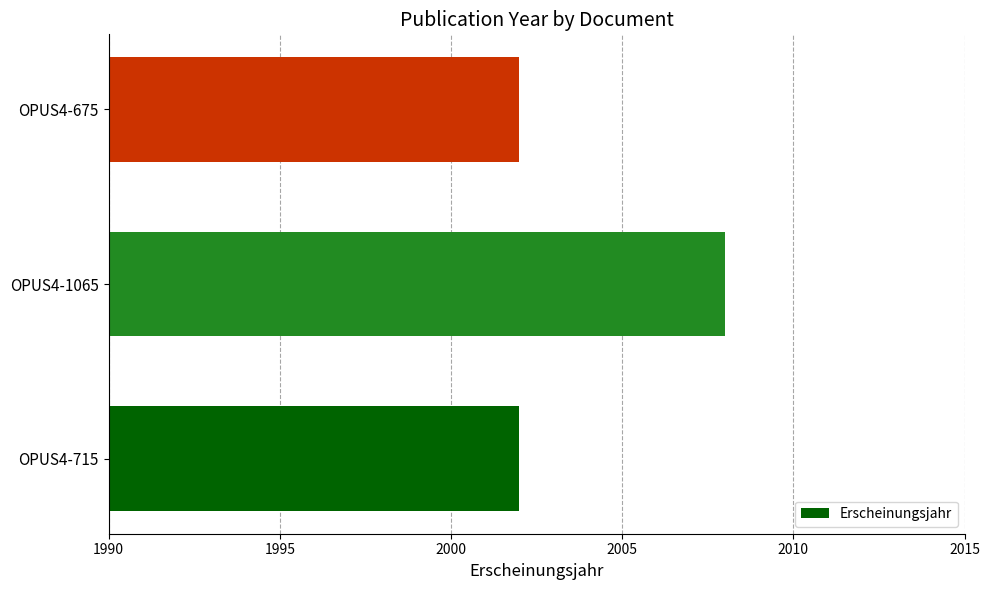

What is the sum of the values at OPUS4-675 and OPUS4-1065?

4010